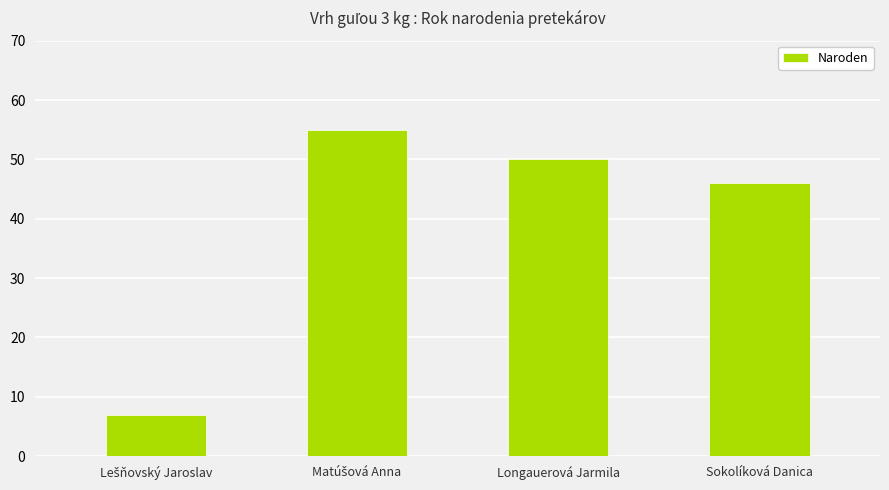

True or false: the data shows 50 at Longauerová Jarmila.

True